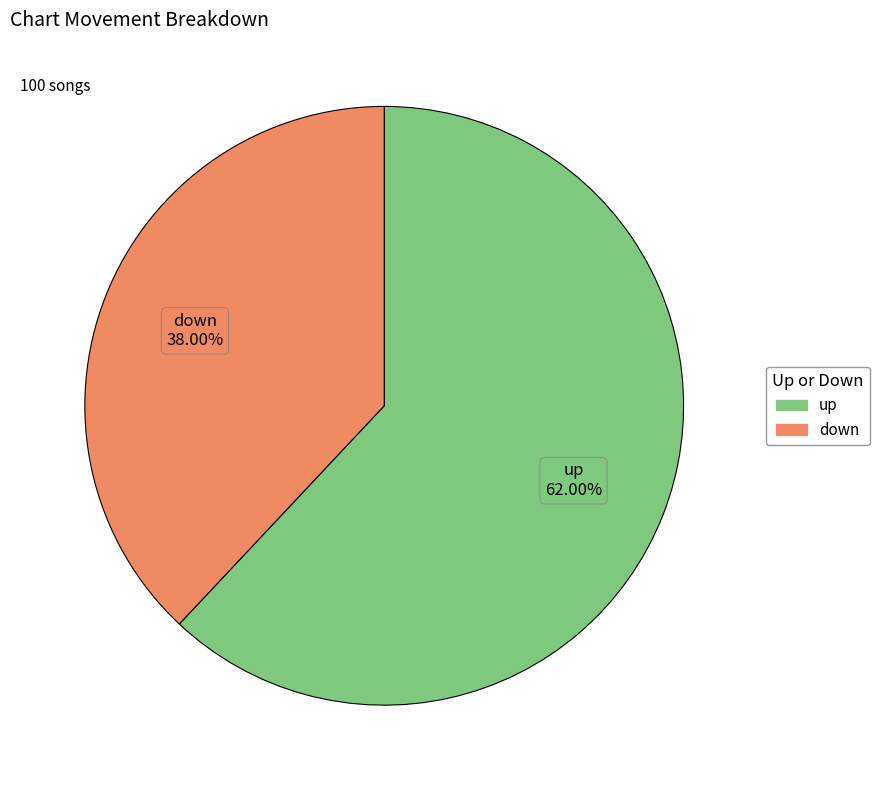

Which category has the biggest portion of the pie?

up